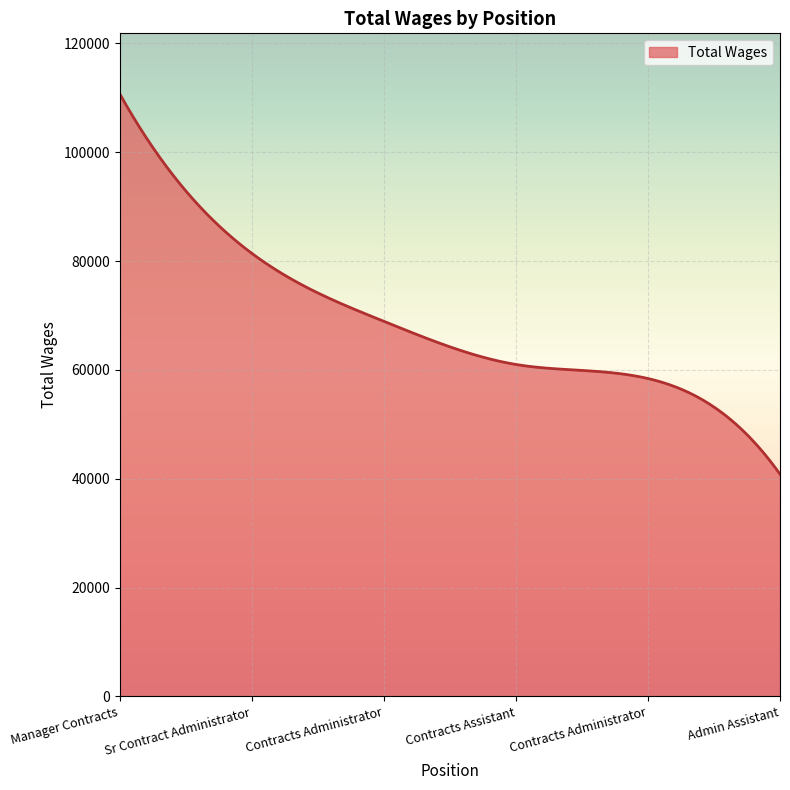

What is the difference between the maximum and minimum values?

69940.0